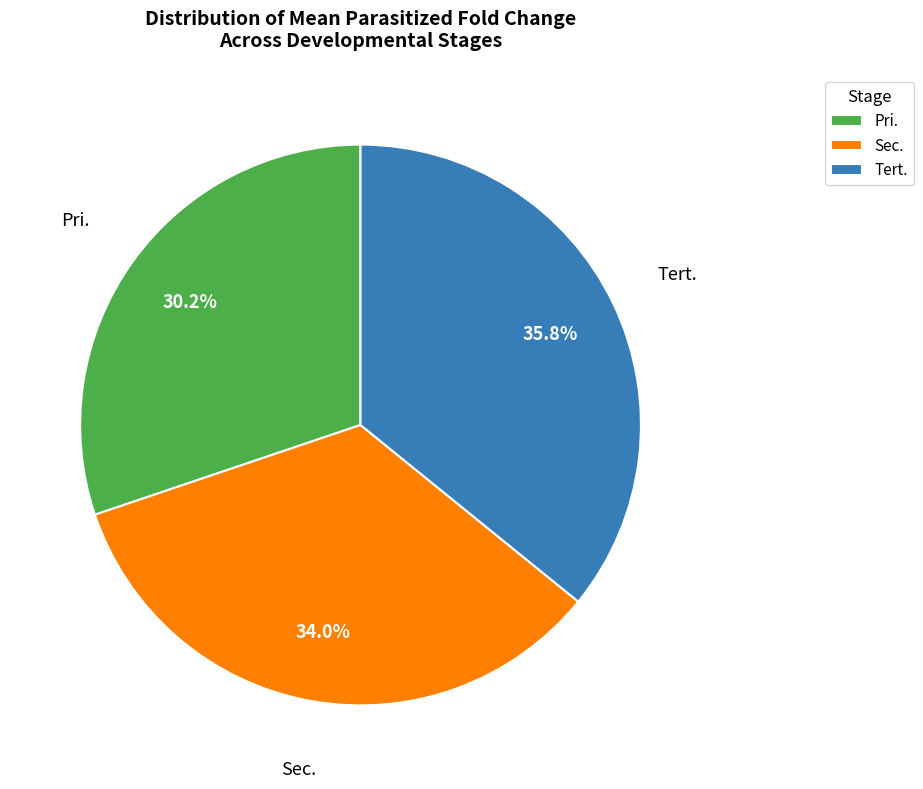

Is there a majority slice in this chart?

No